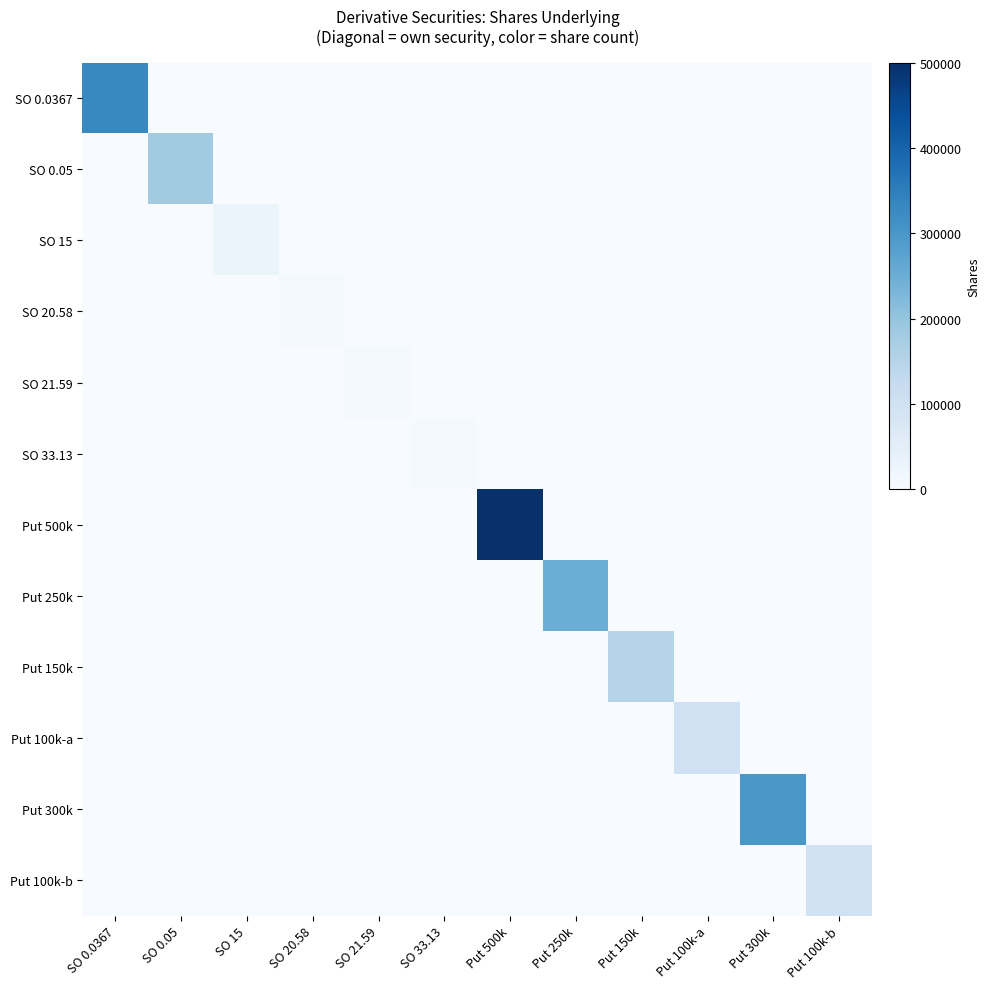

What is the difference between the highest and lowest values at Put 100k-a?

100000